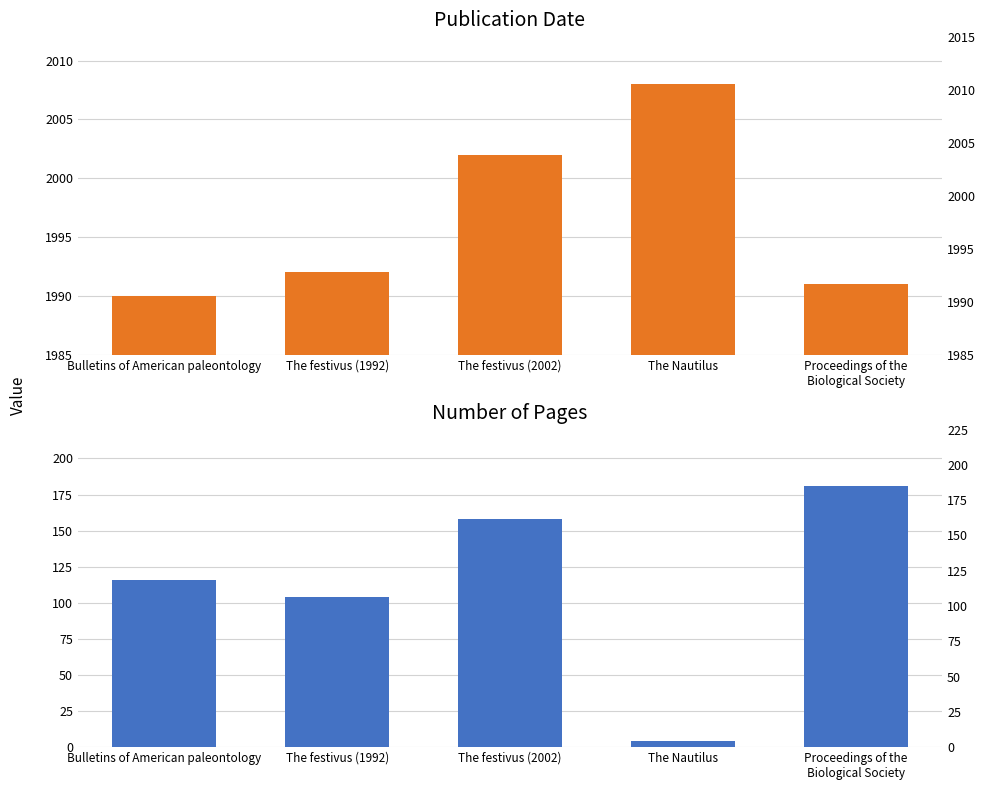

How many values in the Date series exceed 1992?

2